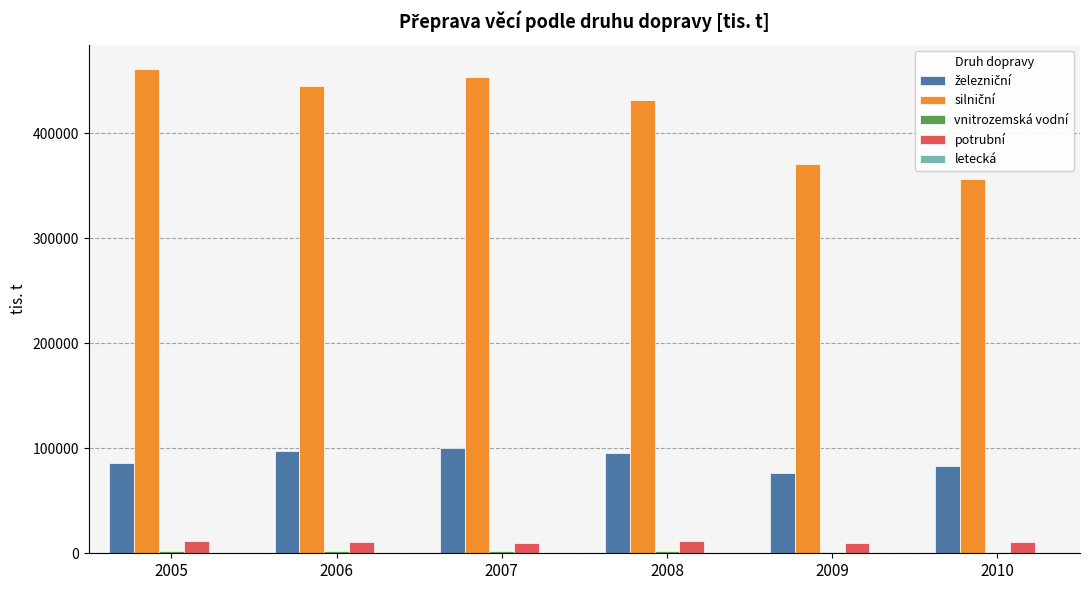

The value of potrubní at 2007 is 10131. True or false?

True